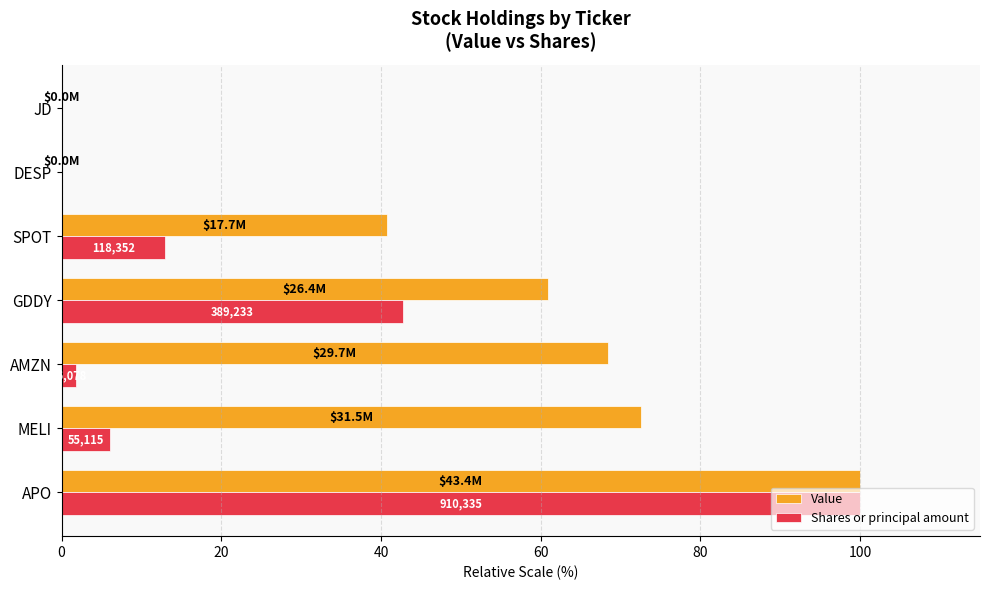

Where is Value nearest to the value 50?

SPOT